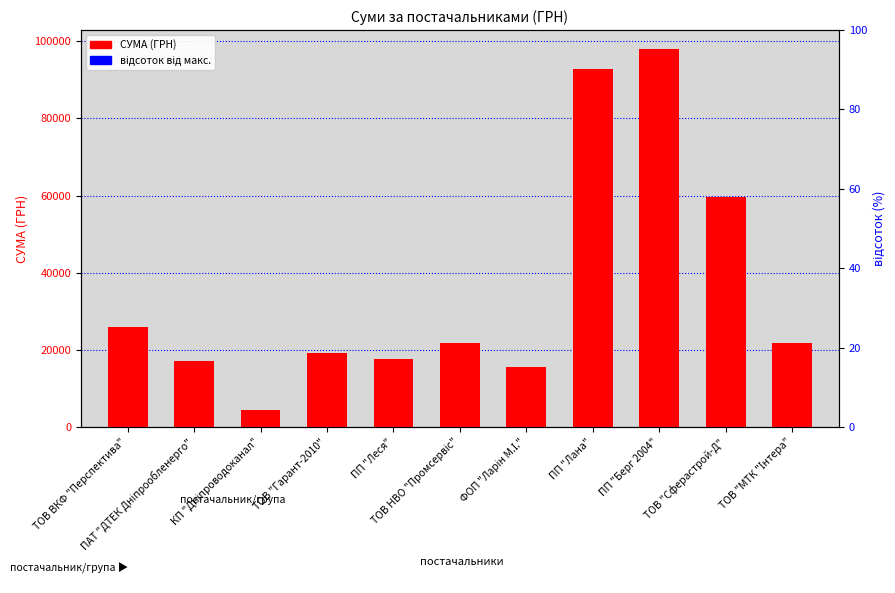

Which has a higher value, ПАТ "ДТЕК Дніпрообленерго" or ТОВ "Сферастрой-Д"?

ТОВ "Сферастрой-Д"